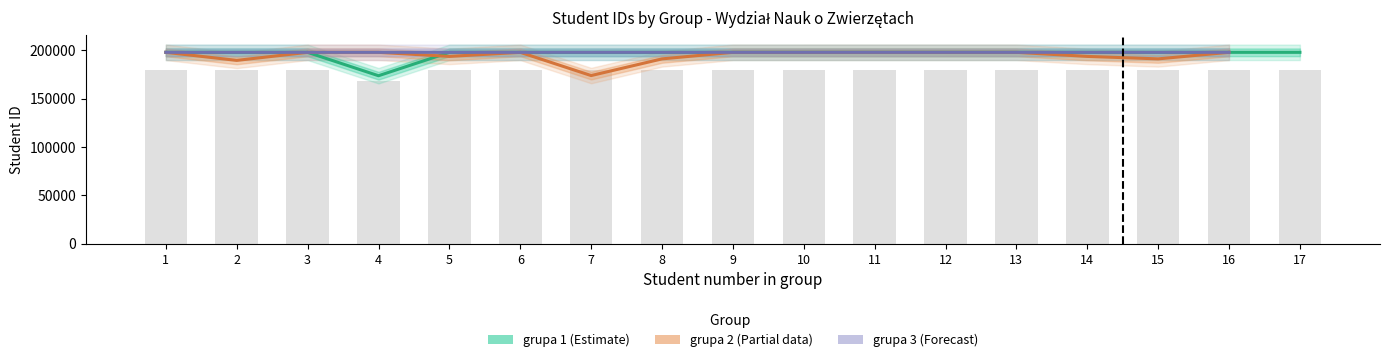

Is the value of grupa 1 (Estimate) at 6 greater than the value of grupa 3 (Forecast) at 4?

No